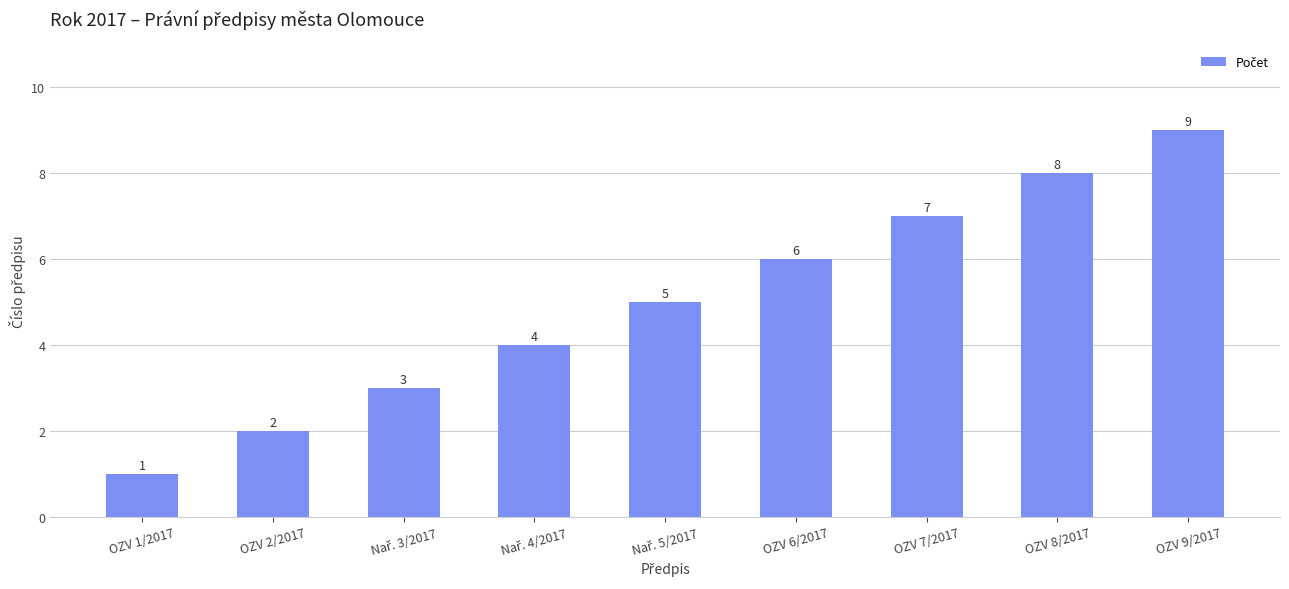

What position from the right is OZV 7/2017?

3